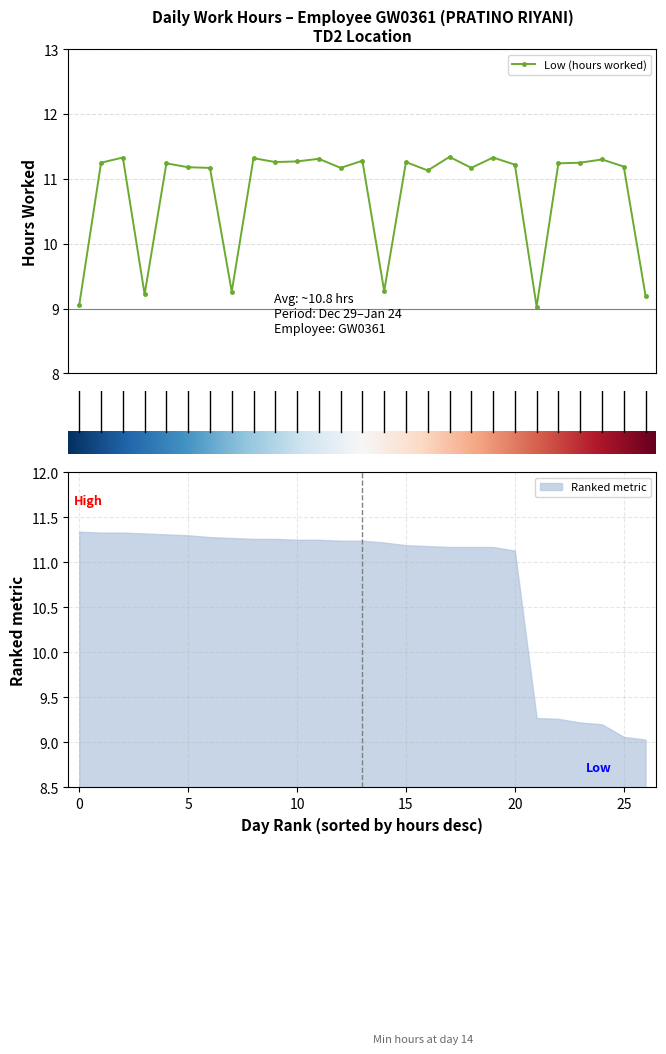

What is the lowest value of the Low (hours worked) series?

9.0